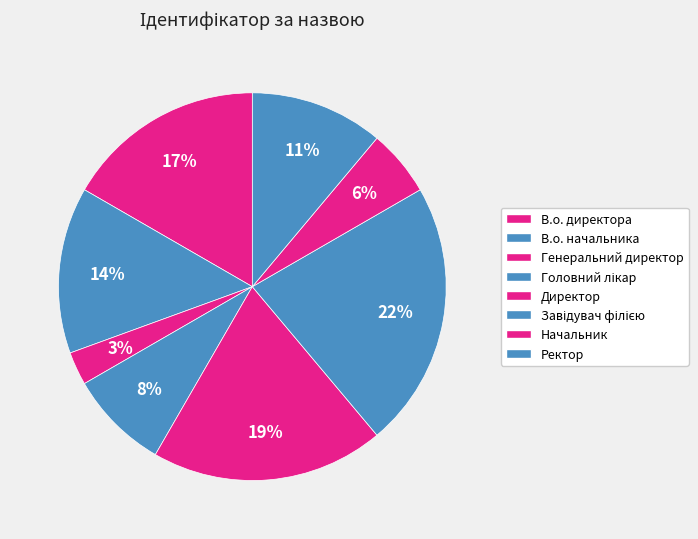

Is Завідувач філією the majority of the pie?

No